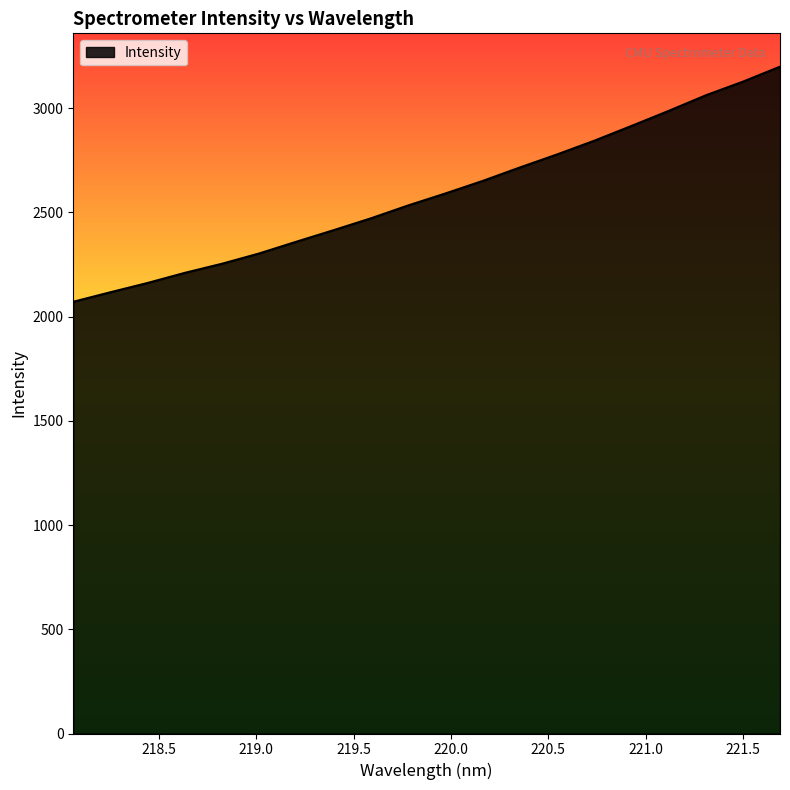

What is the greatest value displayed?

3198.5